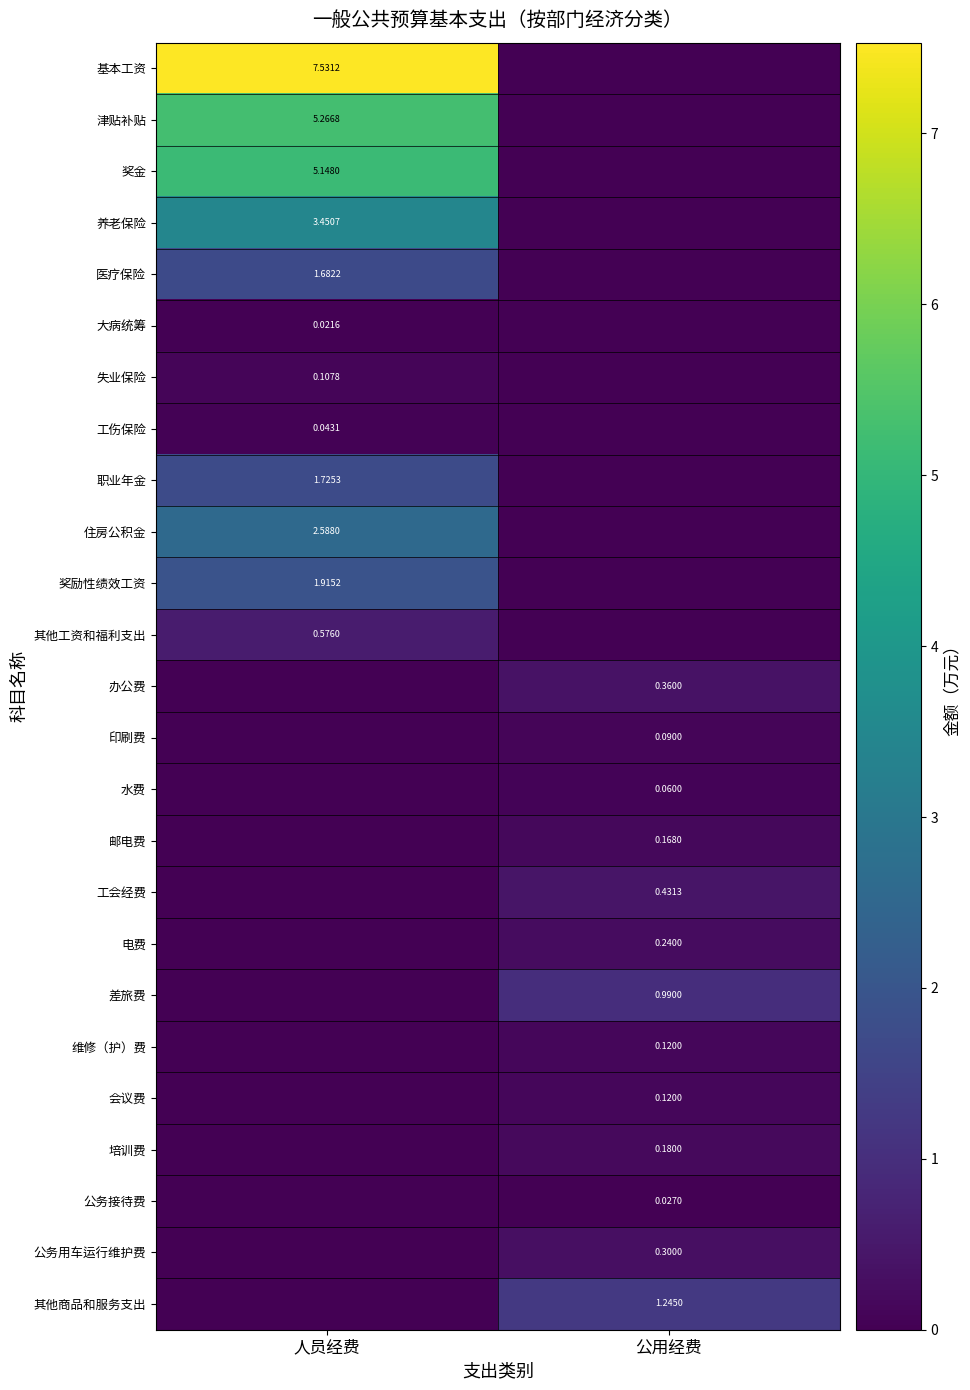

What is the total value across all series at 人员经费?

30.1